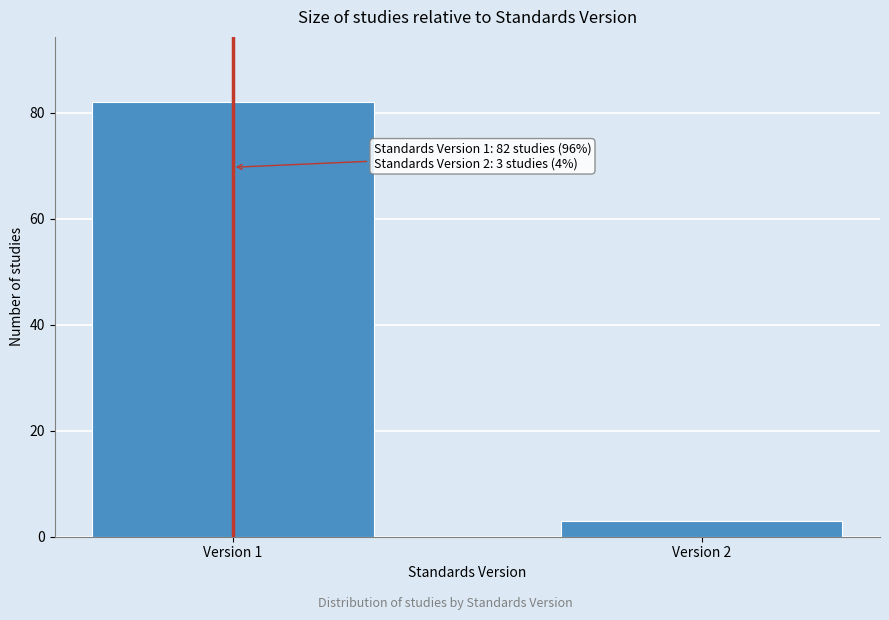

Reading left to right, extract all data points from this chart.

82	3